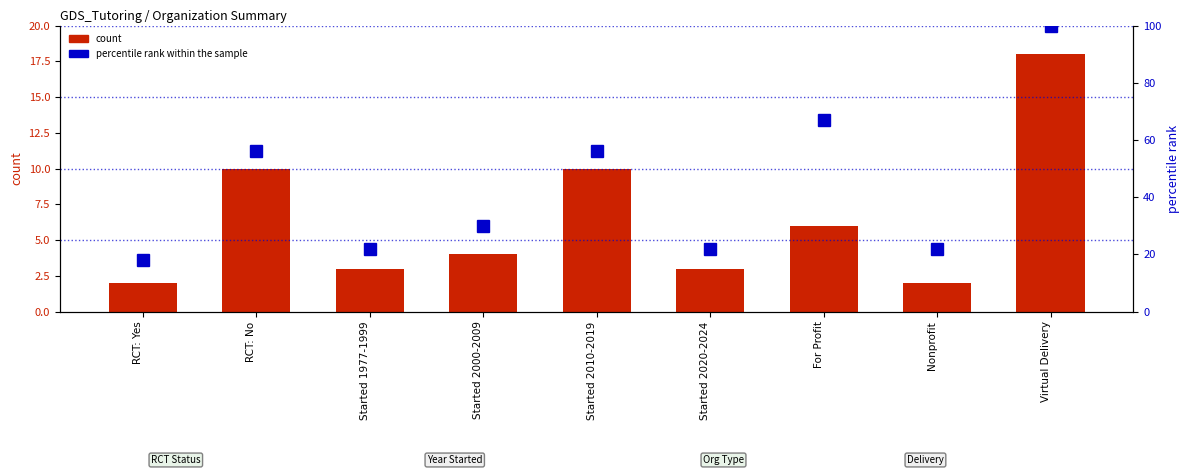

What is the difference between the highest and lowest values at RCT: Yes?

16